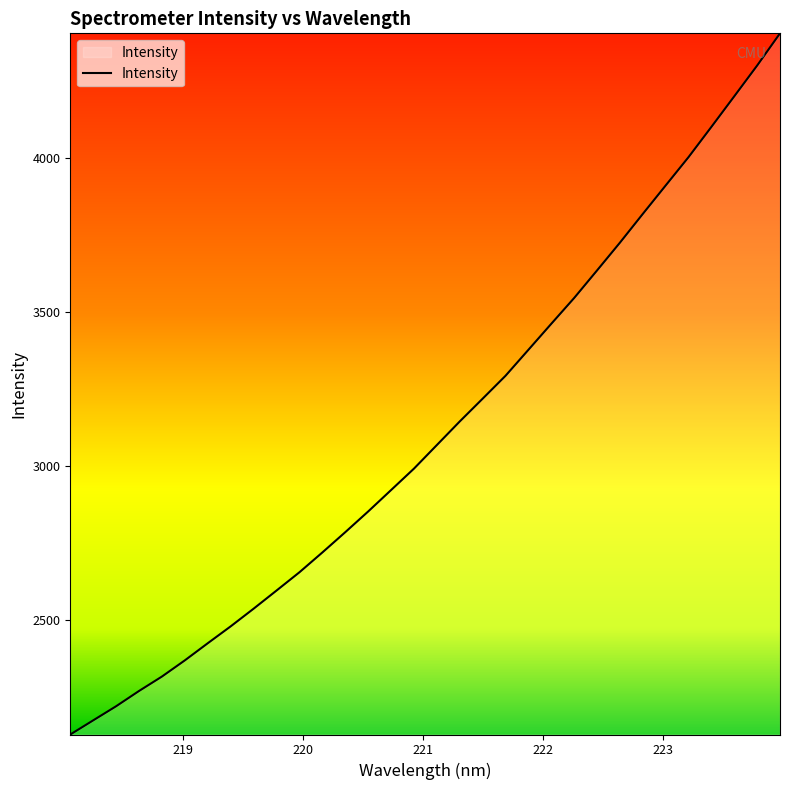

What is the minimum value shown in the chart?

2129.6